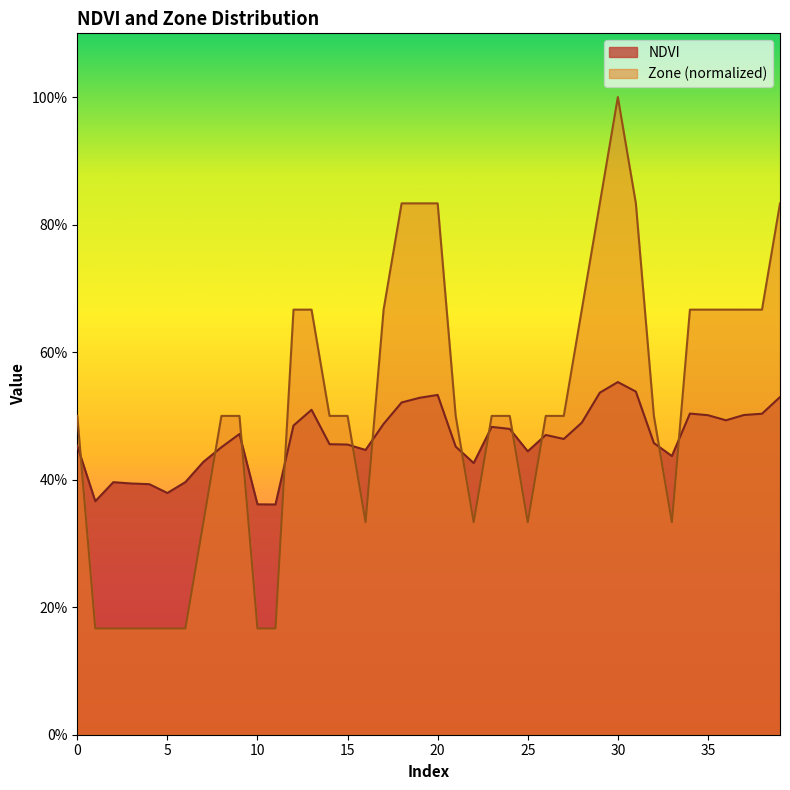

Where is the first local minimum for NDVI?

1